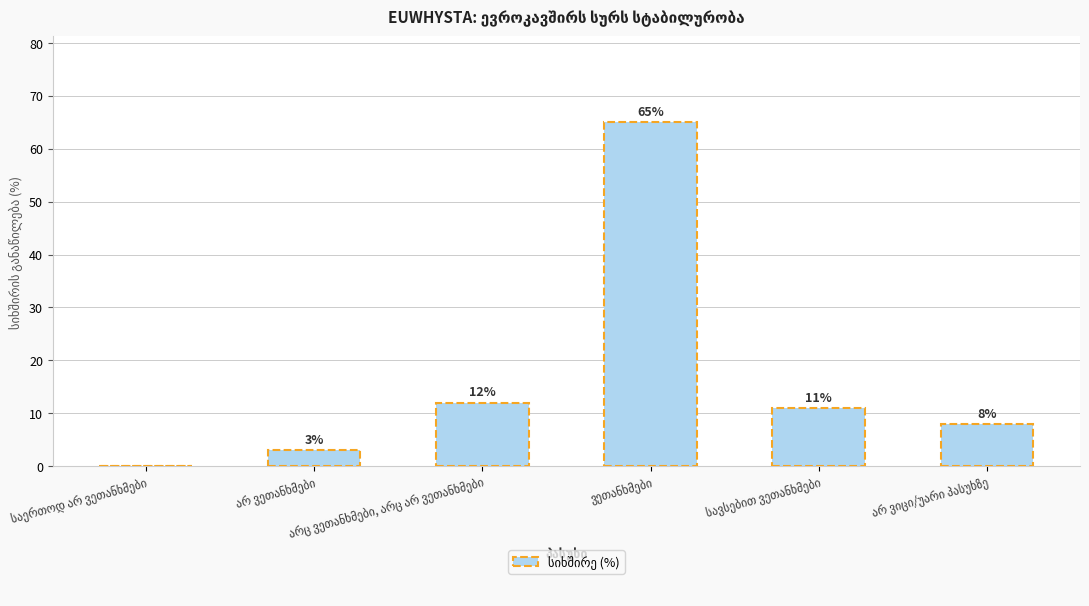

What is the maximum value shown in the chart?

65